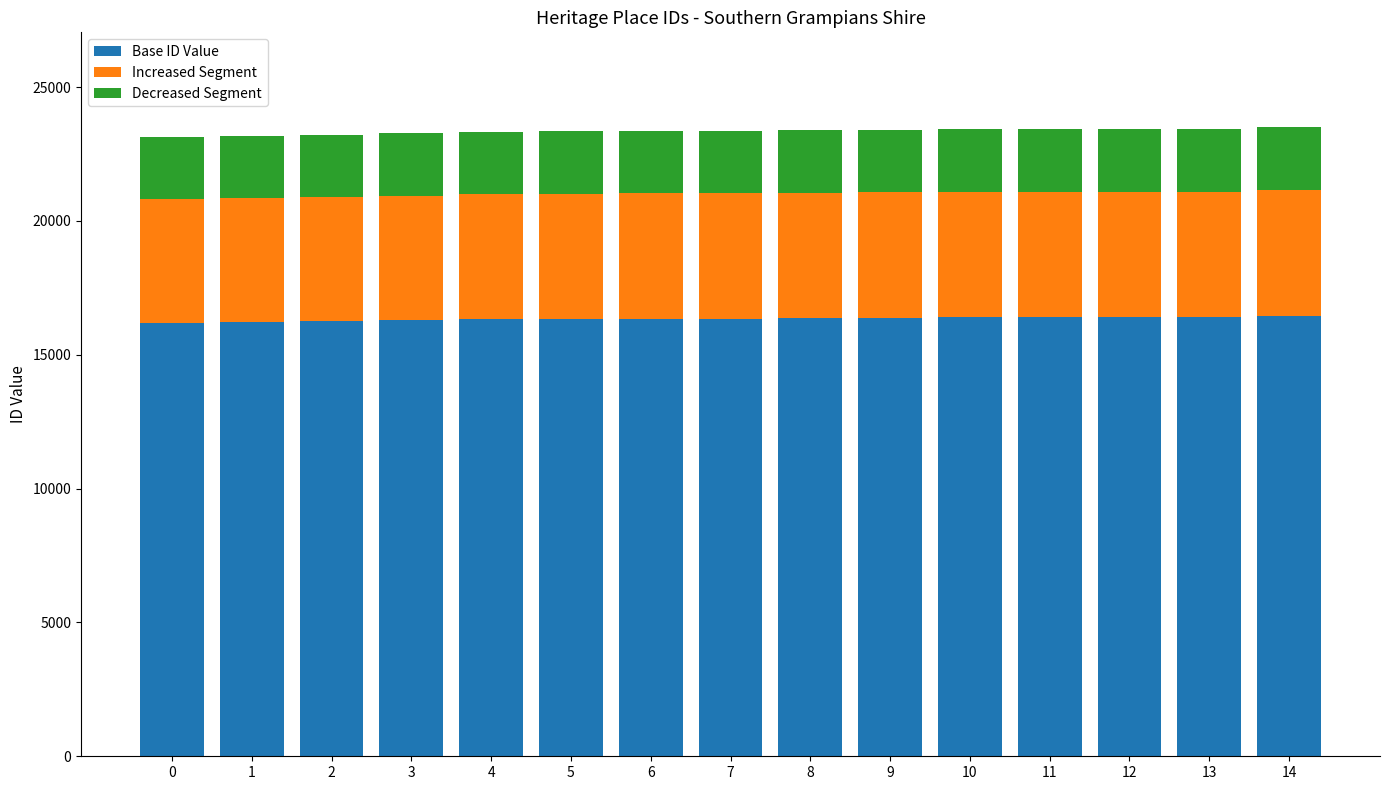

The value of Base ID Value at 0 is 16181. True or false?

True